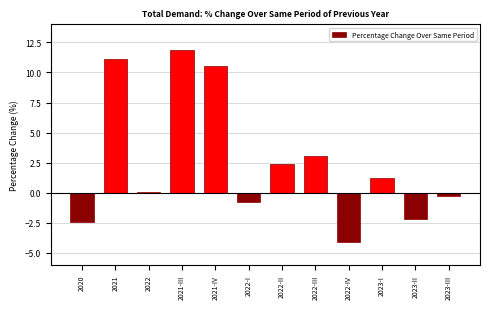

Reading left to right, transcribe all the data shown in this chart.

-2.4	11.1	0.1	11.9	10.5	-0.8	2.4	3.1	-4.1	1.2	-2.2	-0.3